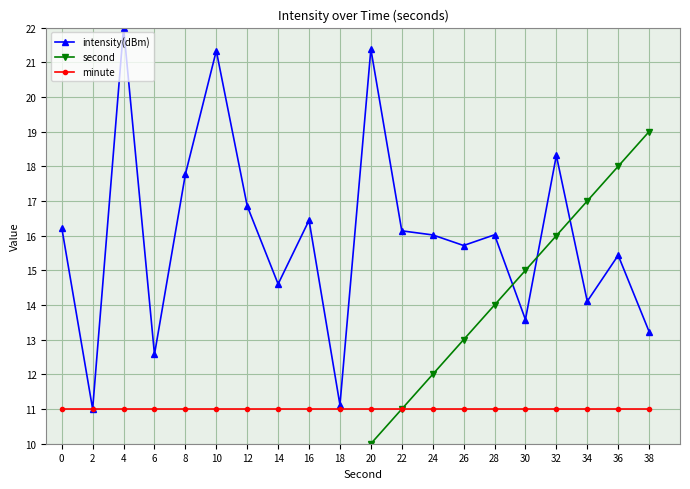

Is it true that intensity(dBm) equals 16.1 at 22?

True